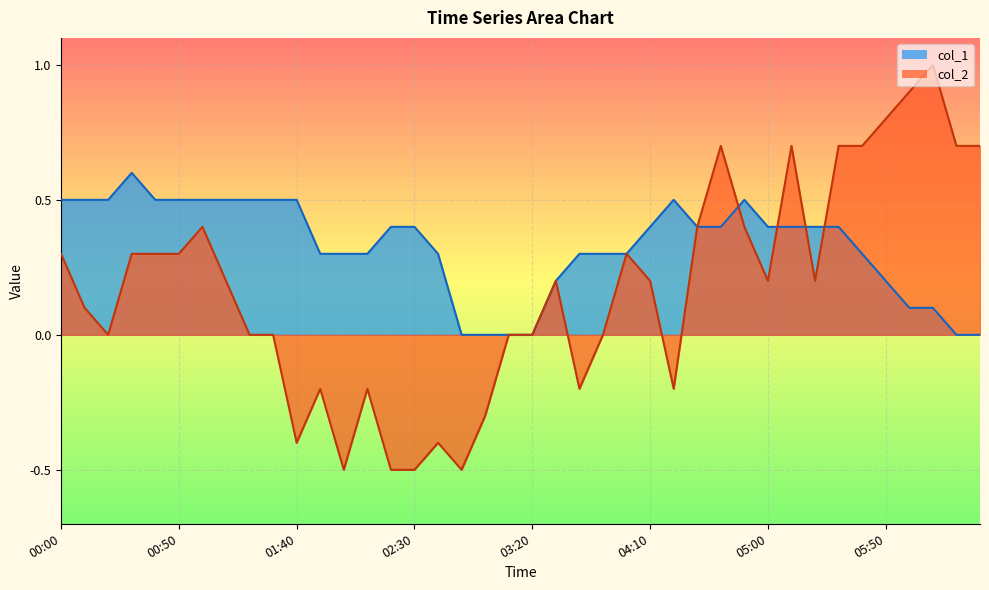

What is the sum of the col_1 values at 02:00 and 03:10?

0.3